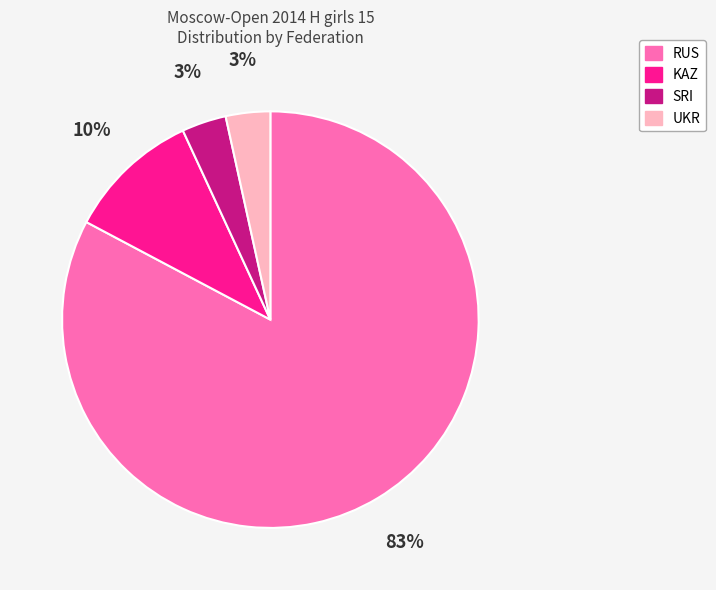

Is there a majority slice in this chart?

Yes